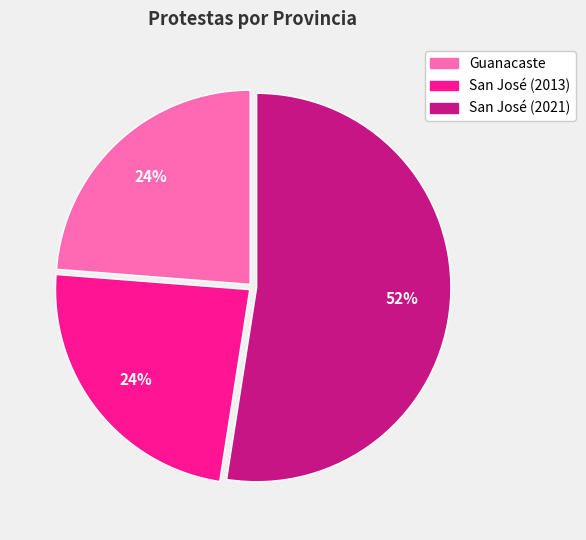

Is it true that San José (2013) is 24% of the pie?

True